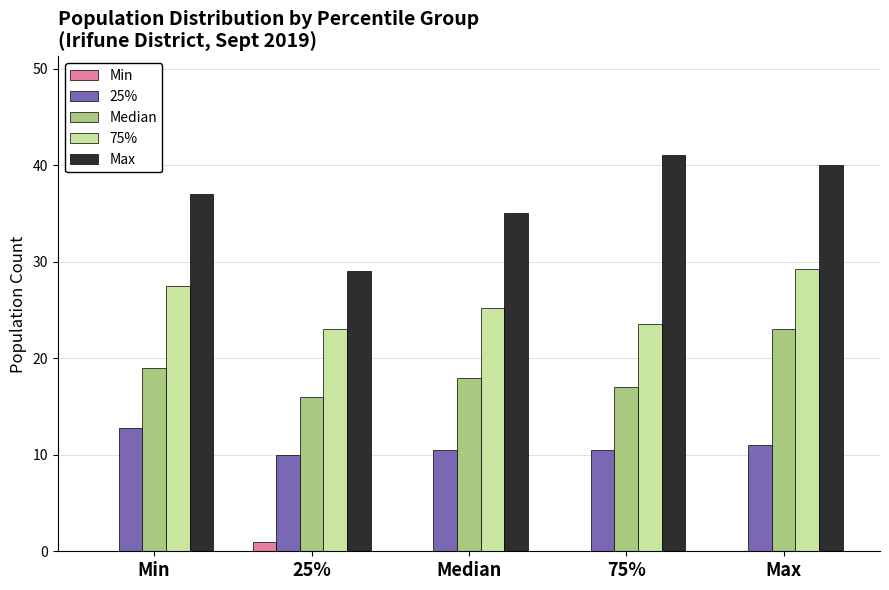

Which series has the largest total across all categories?

Max